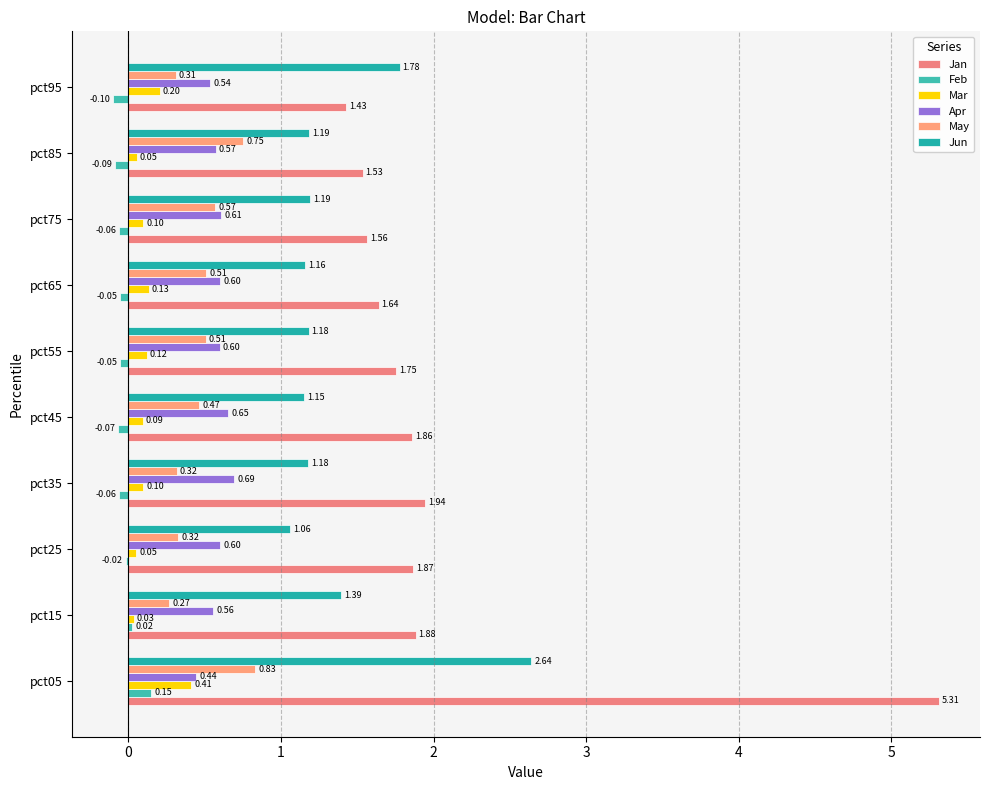

Which series has the widest spread of values?

Jan